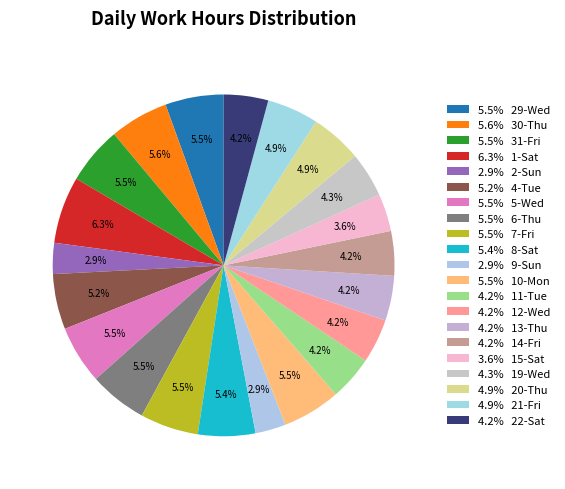

Count the number of slices in the pie.

21